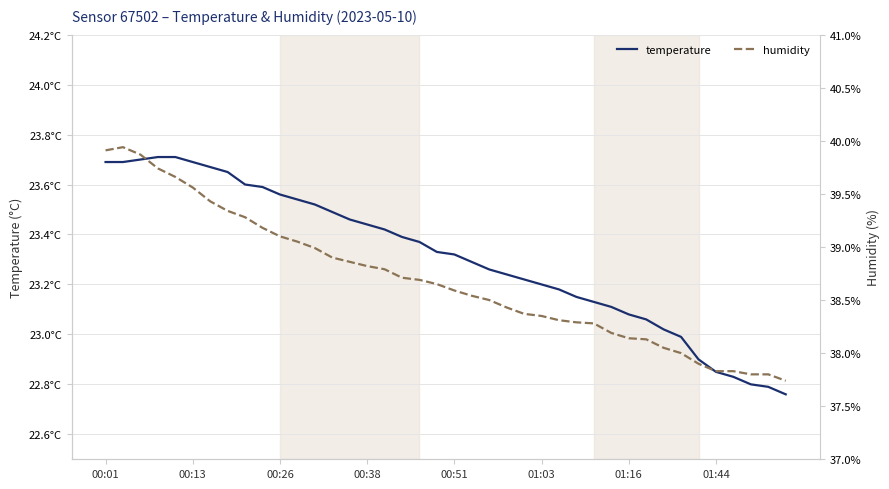

What are all the series names shown in the legend?

temperature, humidity